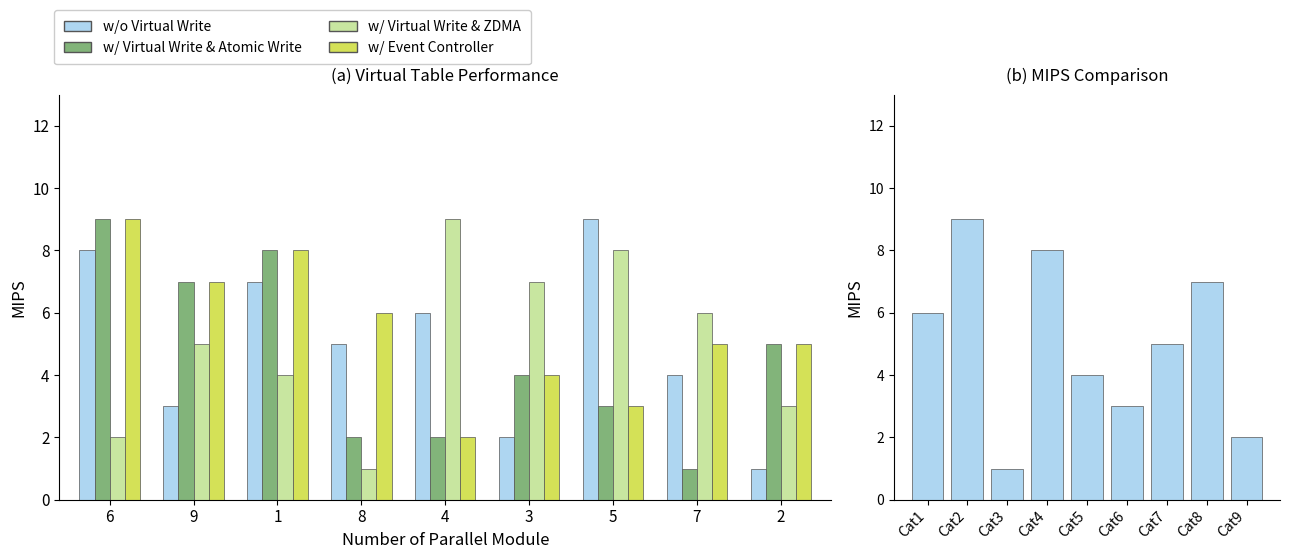

What is the average value of the w/ Virtual Write & ZDMA series?

5